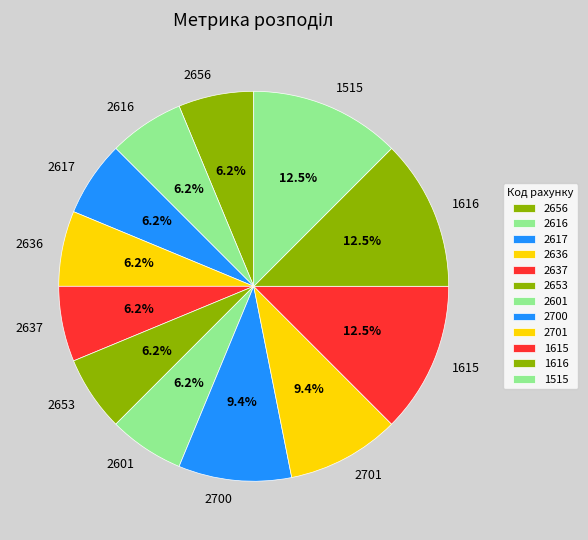

Does any single category account for the majority?

No